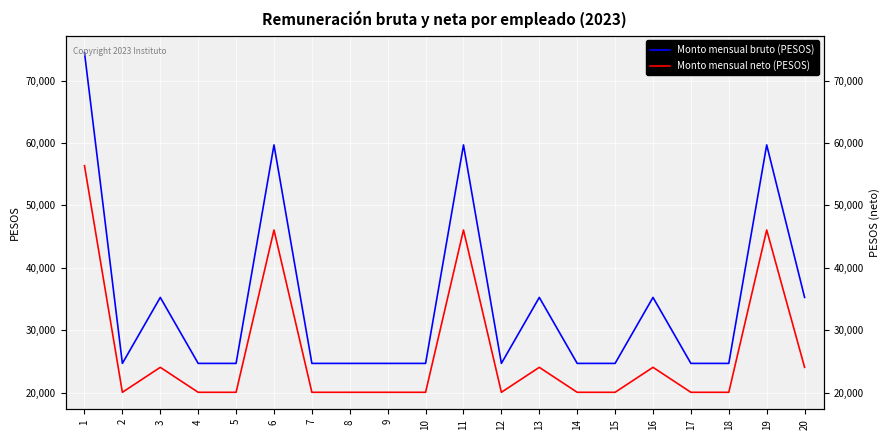

What is the value of the Monto mensual neto (PESOS) point at the 15th from the left?

20042.3